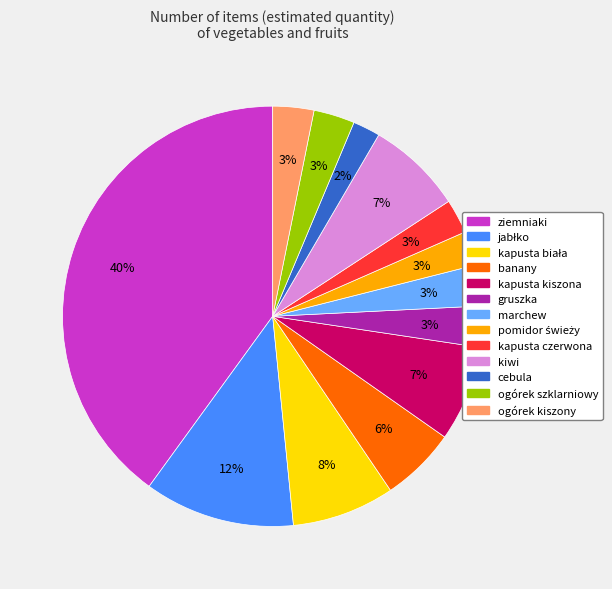

Do ogórek kiszony and kapusta czerwona together represent more than half of the pie?

No